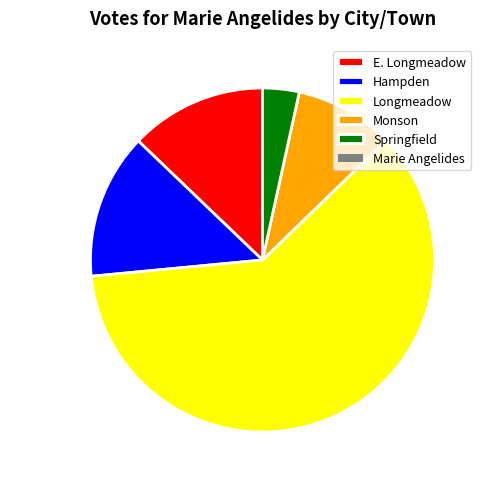

True or false: E. Longmeadow accounts for 13% of the total.

True